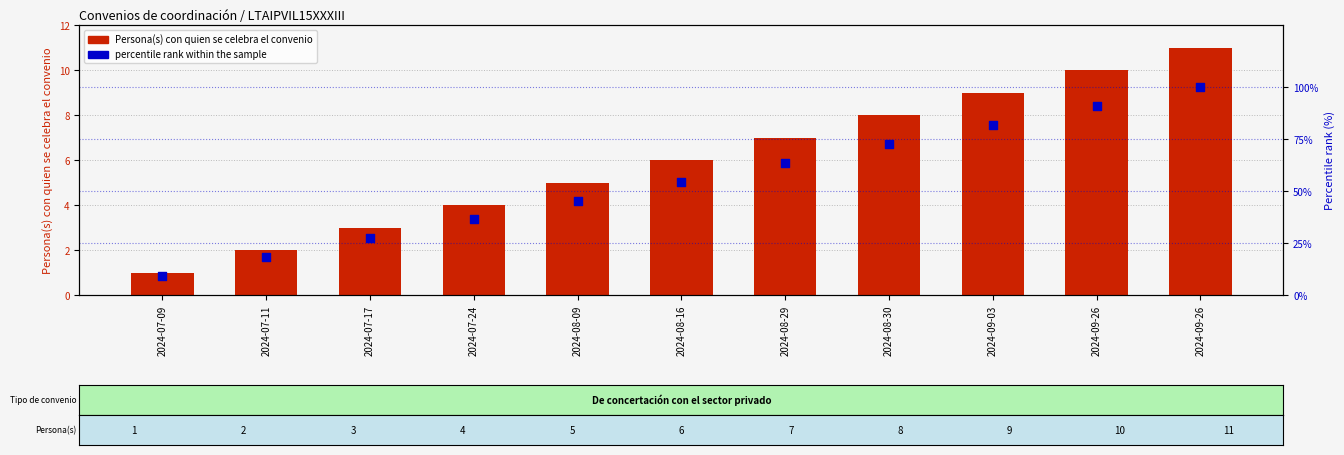

What is the total value across all series at 2024-08-30?

80.7